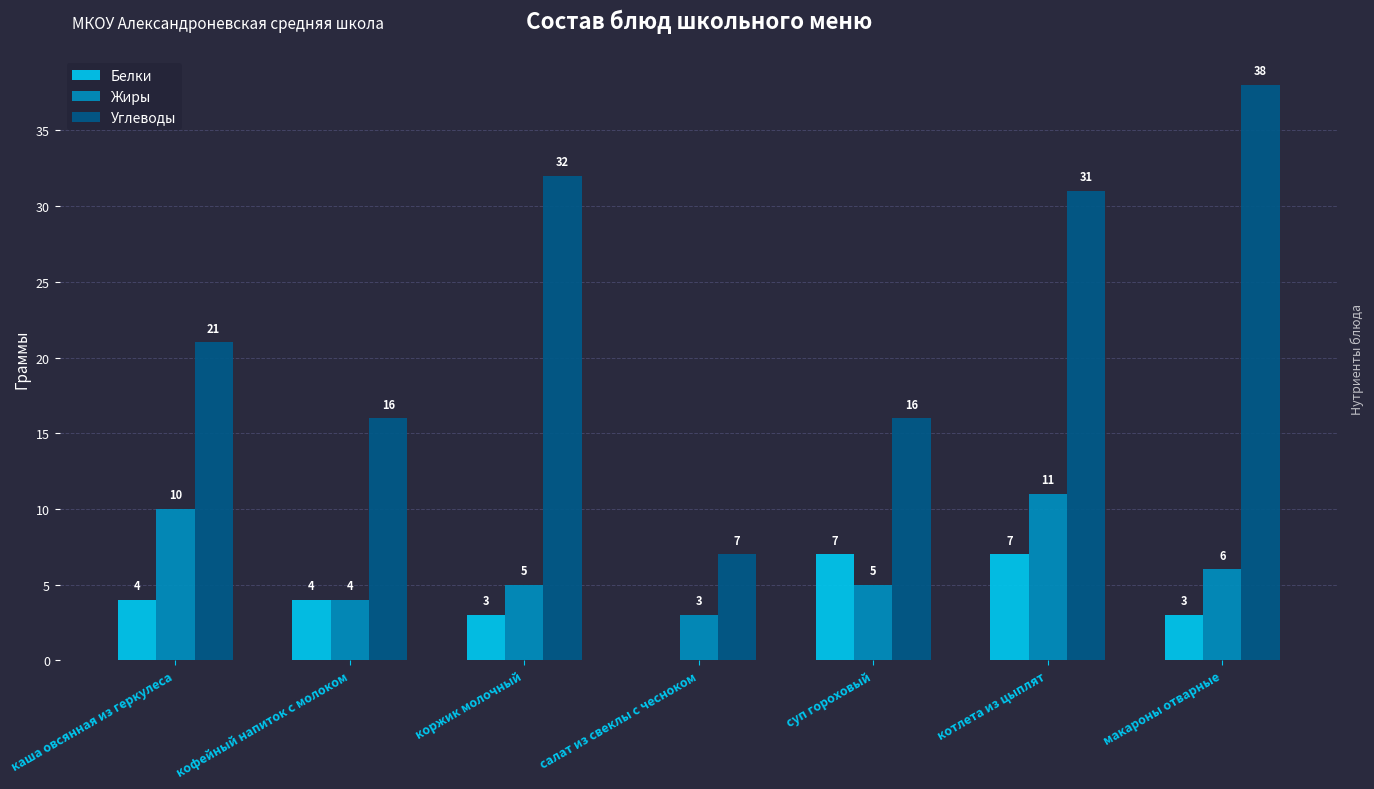

Where is Жиры nearest to the value 7?

макароны отварные